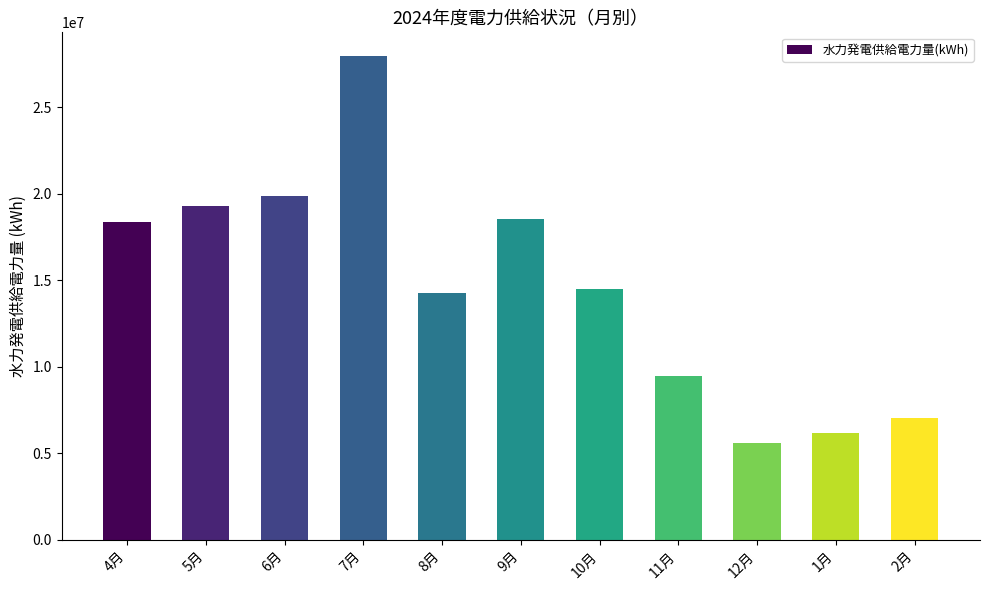

Reading left to right, list all the values displayed in this chart.

18392321	19296309	19869467	27937535	14256220	18525768	14498738	9454503	5571117	6164313	7007732